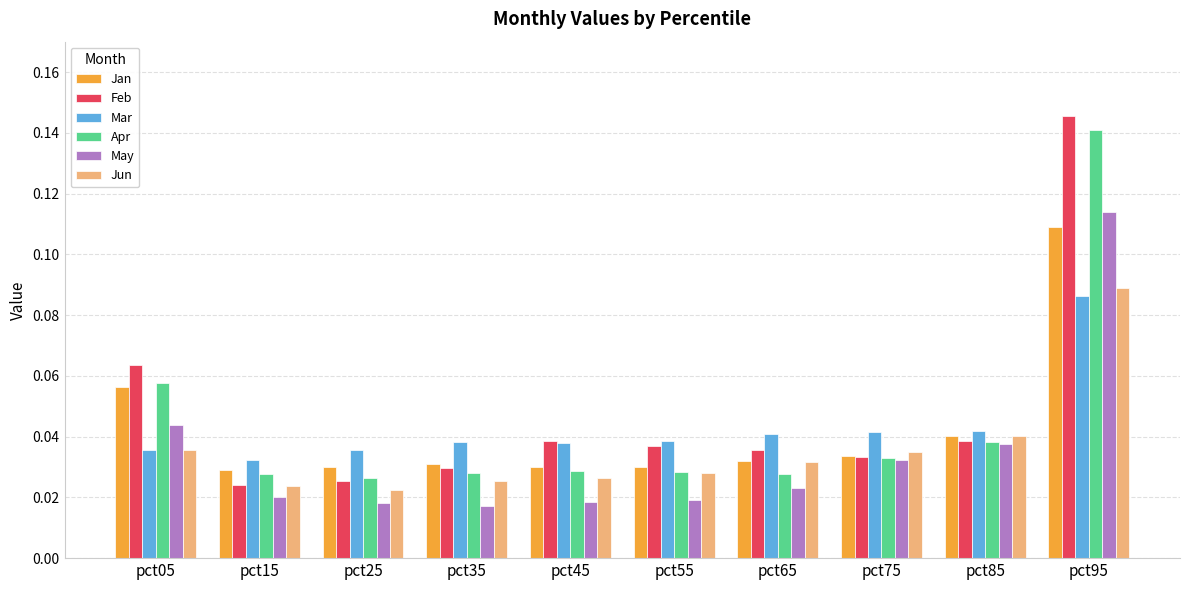

At which label is Feb closest to 0?

pct15